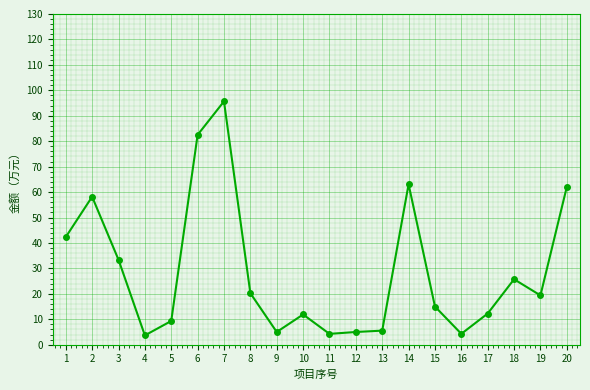

The value at 2 is 58.2. True or false?

True